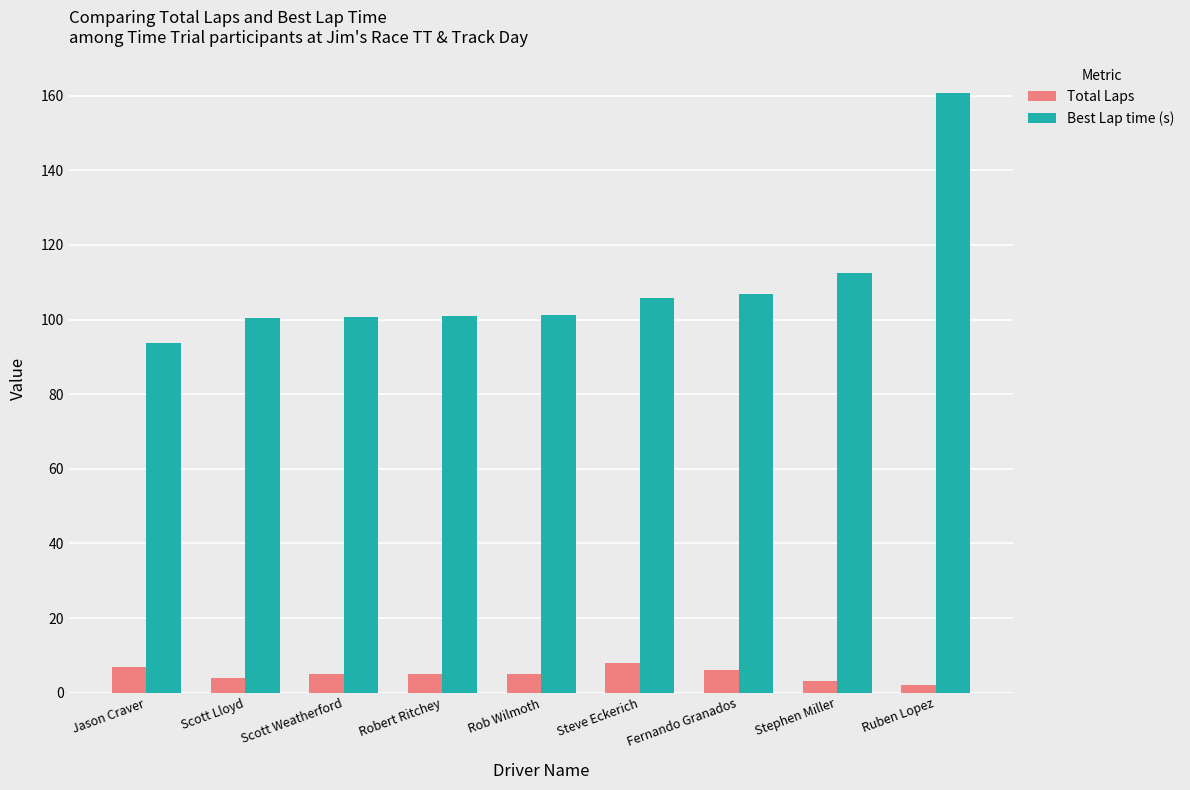

True or false: Best Lap time (s) has a value of 93.7 at Jason Craver.

True